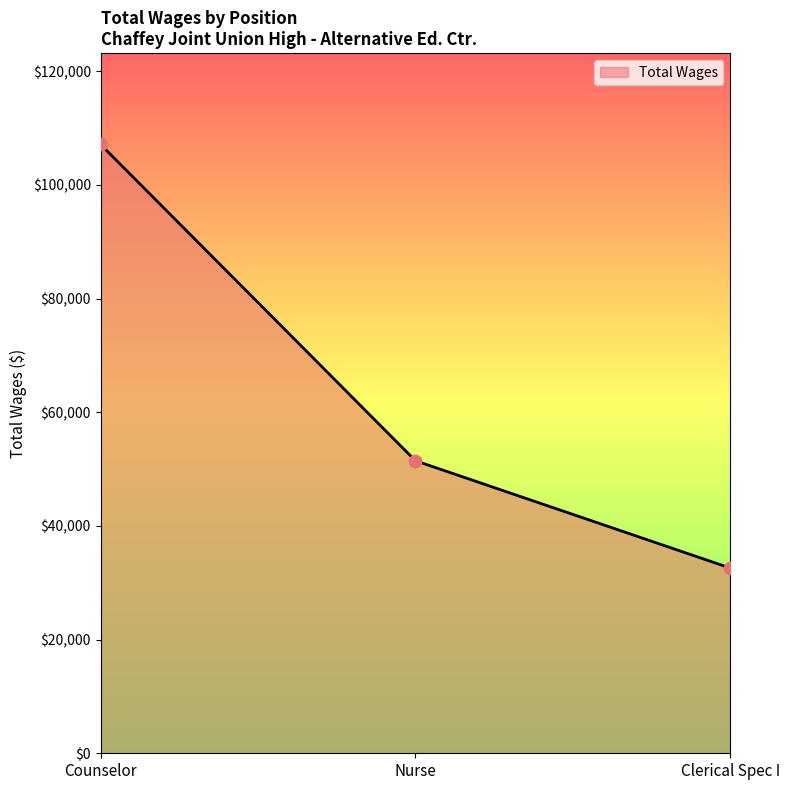

What is the change in value from Nurse to Clerical Spec I?

-18879